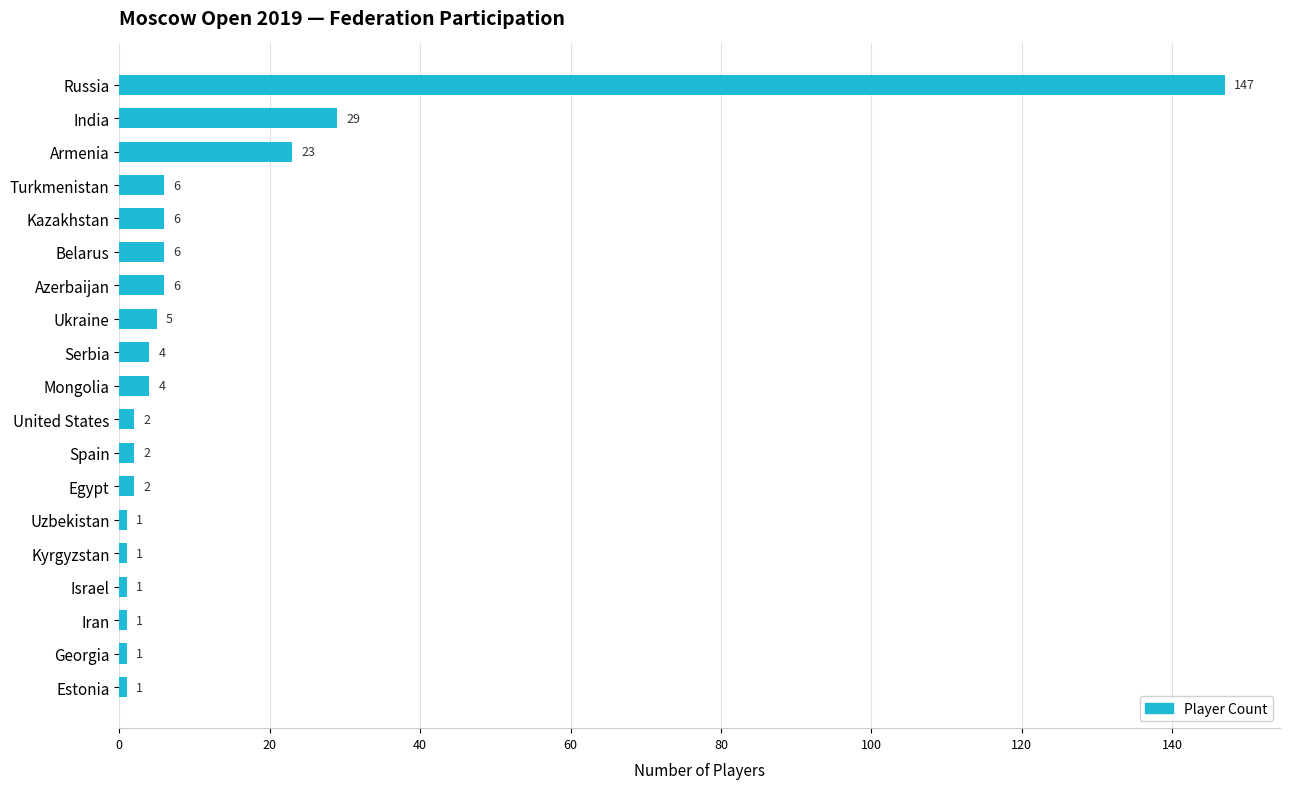

What is the sum of all values?

248